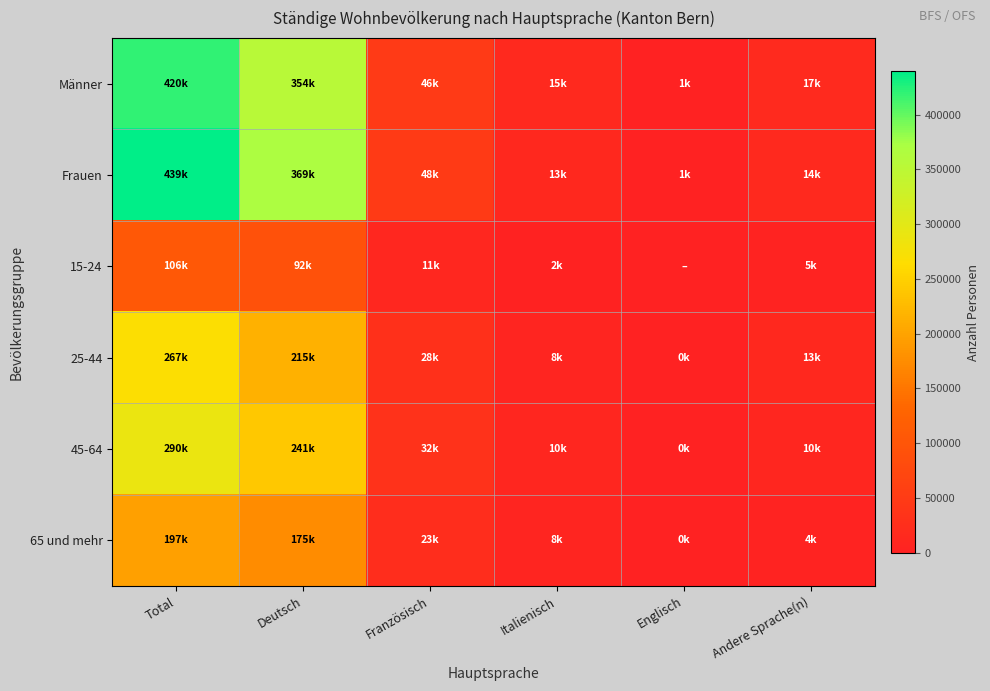

Reading right to left, what are all the values shown in this chart?

Männer: Andere Sprache(n)=16957.8	Englisch=538.1	Italienisch=15020.4	Französisch=46363.7	Deutsch=353896.4	Total=420132.0
Frauen: Andere Sprache(n)=14348.8	Englisch=674.1	Italienisch=12913.5	Französisch=48480.1	Deutsch=369024.4	Total=439402.0
15-24: Andere Sprache(n)=4924.9	Englisch=0.0	Italienisch=2285.7	Französisch=11398.8	Deutsch=92482.2	Total=106187.0
25-44: Andere Sprache(n)=12590.0	Englisch=362.7	Italienisch=7925.1	Französisch=27778.5	Deutsch=214804.5	Total=266771.0
45-64: Andere Sprache(n)=9867.7	Englisch=450.4	Italienisch=9938.9	Französisch=32191.6	Deutsch=240887.9	Total=289899.0
65 und mehr: Andere Sprache(n)=3924.0	Englisch=360.7	Italienisch=7784.2	Französisch=23474.9	Deutsch=174746.3	Total=196677.0